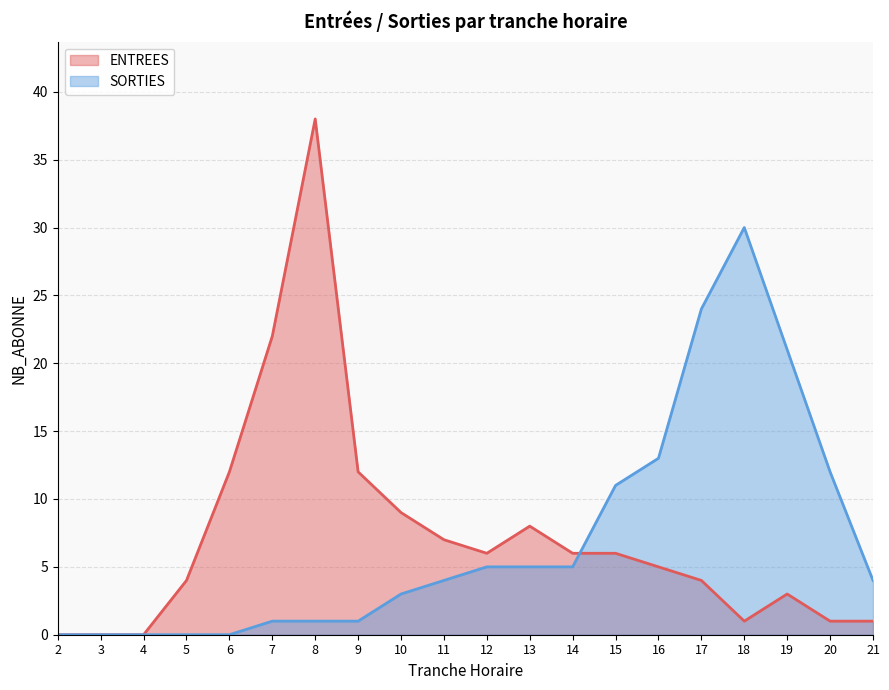

How many values in the SORTIES series exceed 4?

9